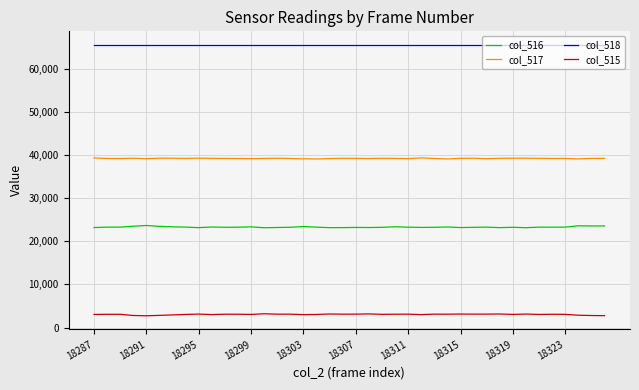

Does the chart have visible grid lines?

Yes